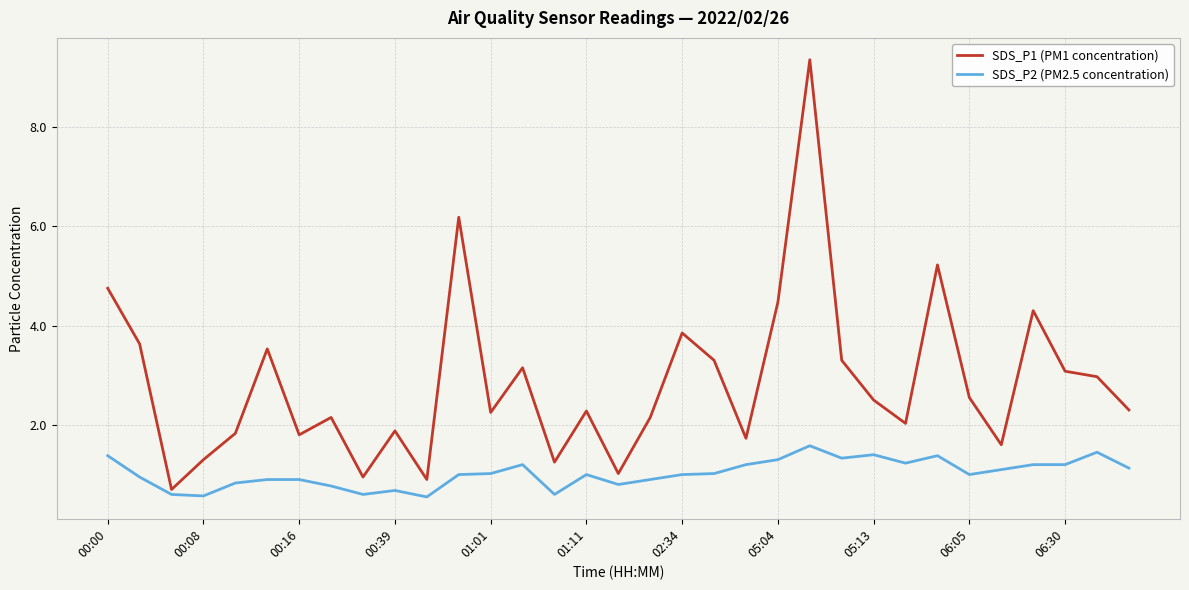

Which series has the largest range (max minus min)?

SDS_P1 (PM1 concentration)